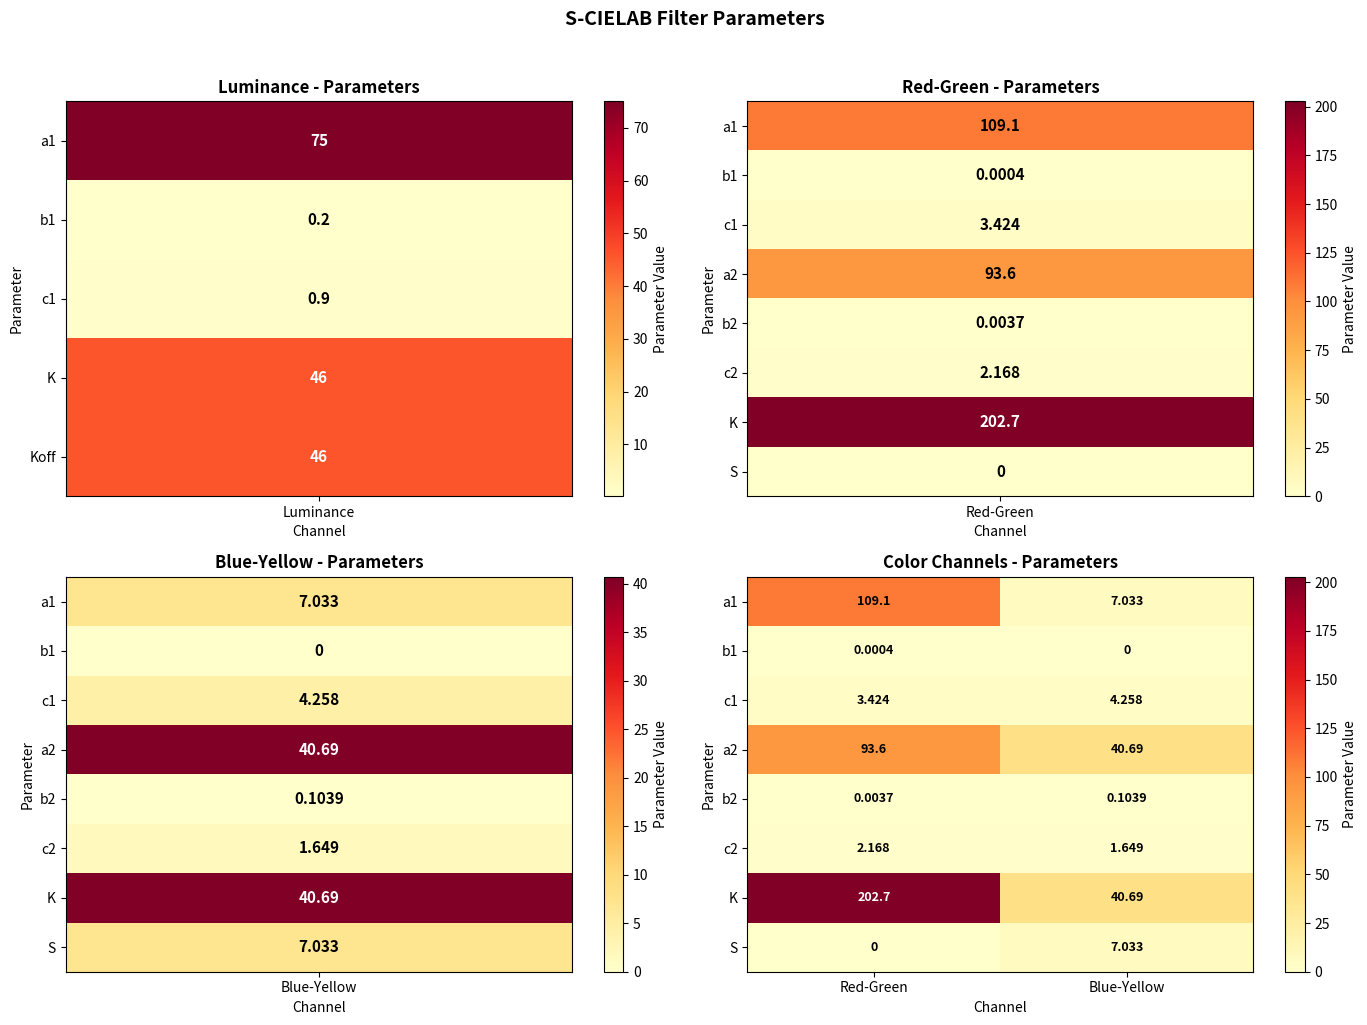

Rank the series by their maximum value, from highest to lowest.

K, a1, a2, S, c1, c2, b2, b1